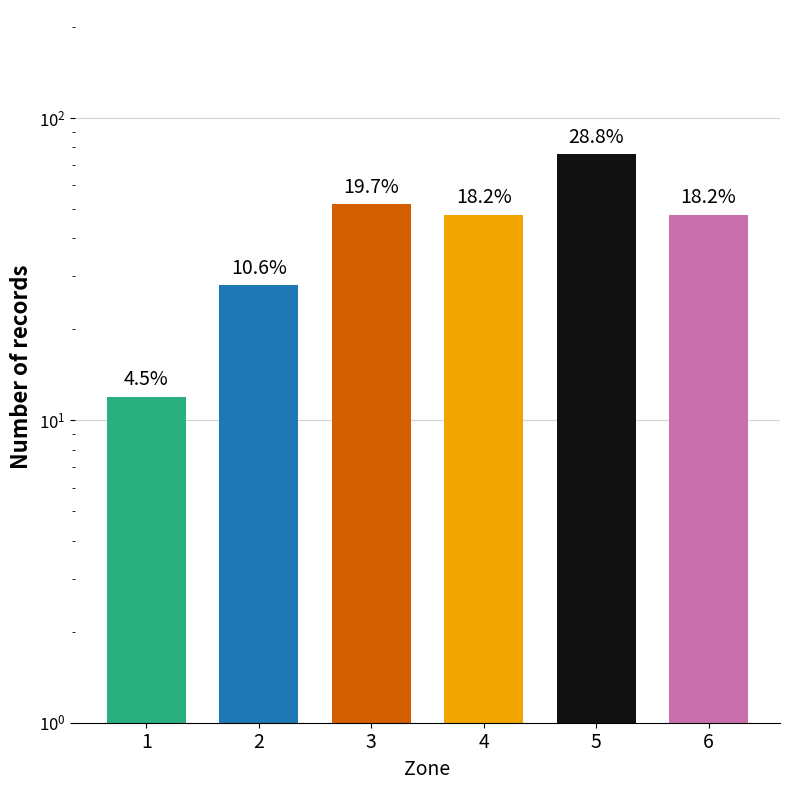

At which label is the value closest to 44?

4